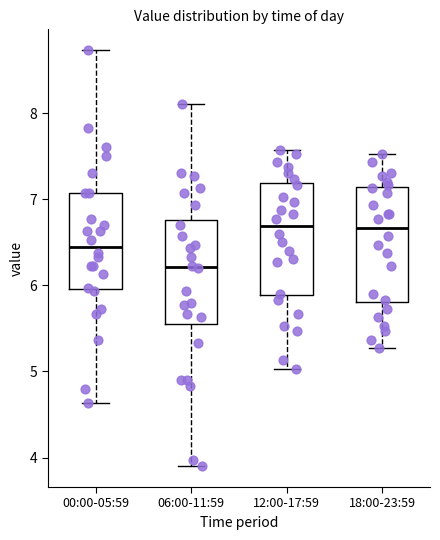

Where is the lower edge of the box for 18:00-23:59 on the y-axis? The values are not printed on the chart, so give them approximately, as read against the axis.

5.8